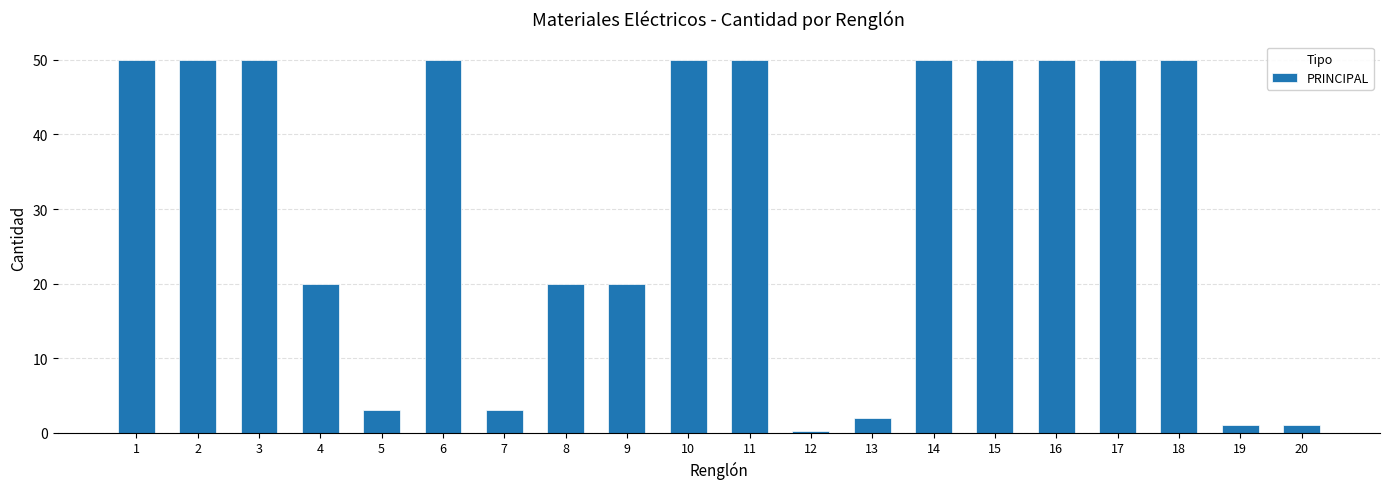

Is it true that the value at 9 is 20.0?

True